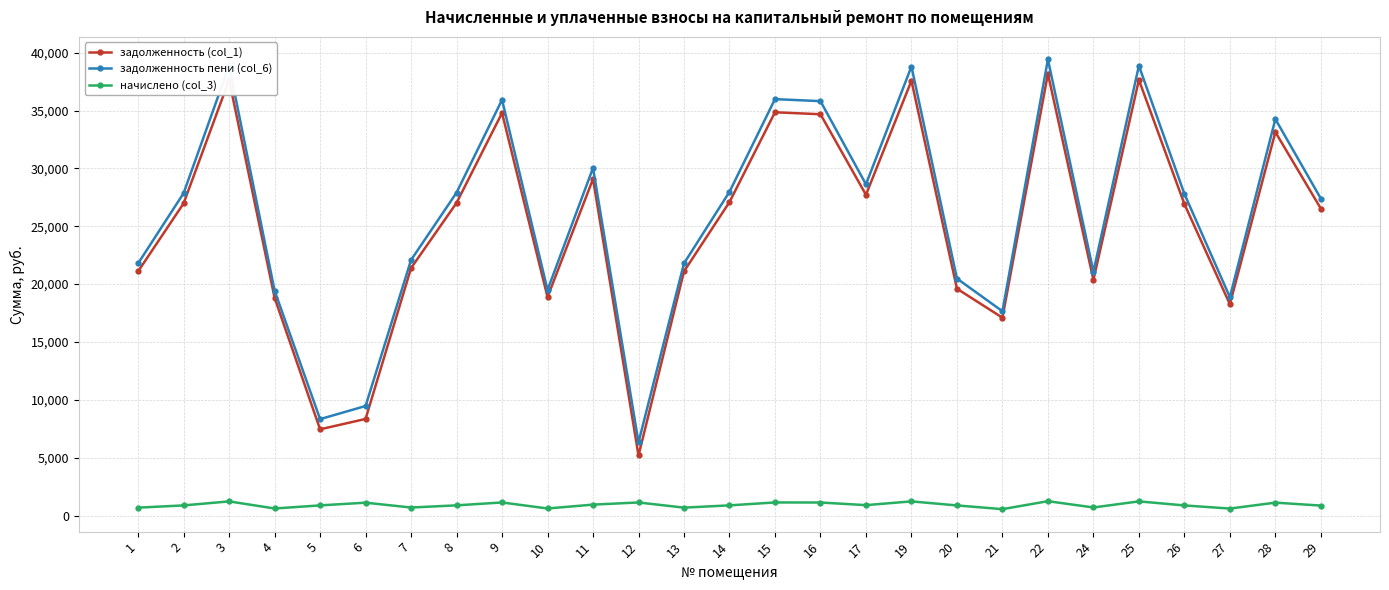

Is the value of начислено (col_3) at 4 greater than the value of задолженность (col_1) at 20?

No